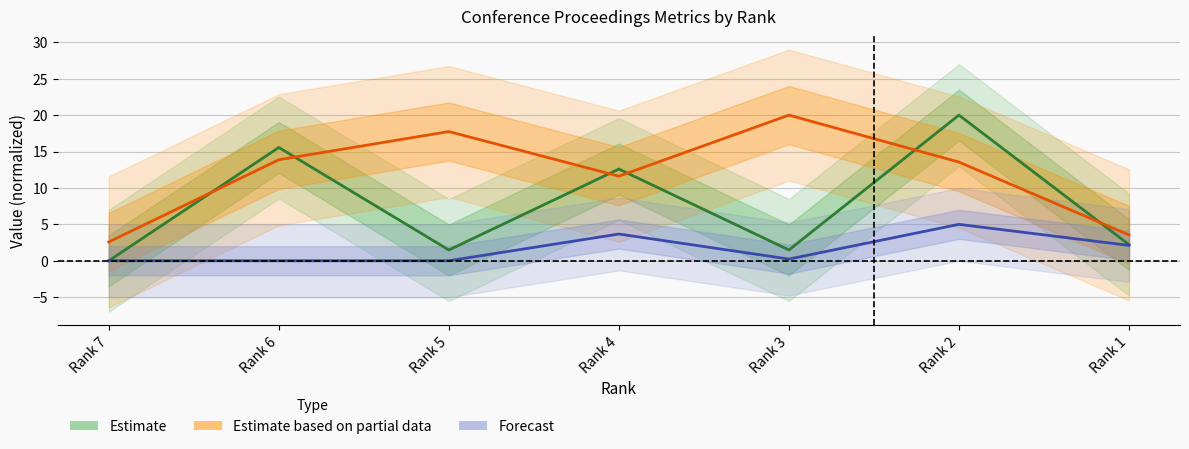

The Cites / Doc. (2years) series shows 5.0 at Rank 2. True or false?

True